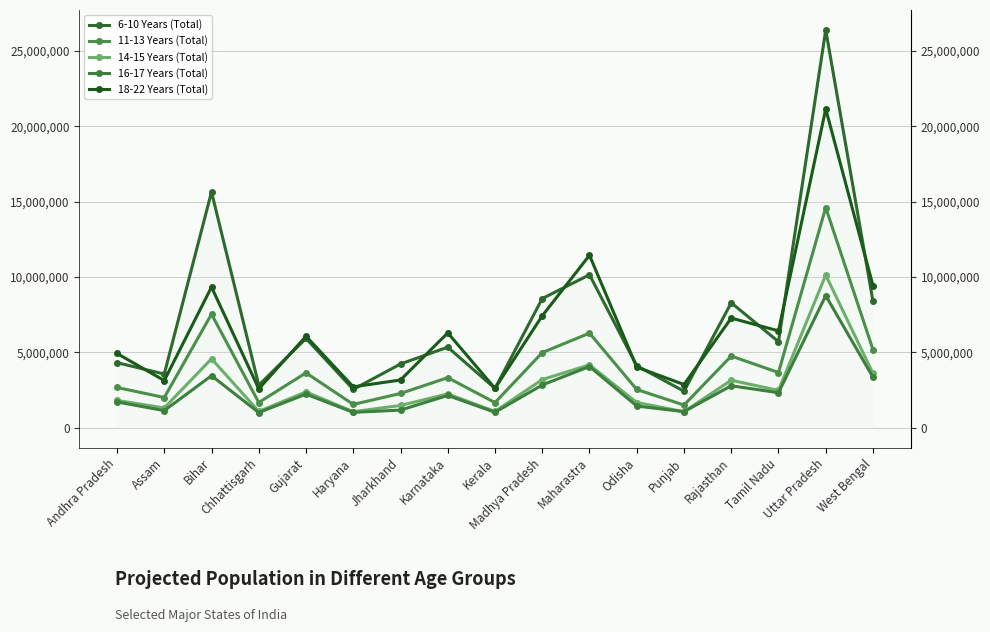

Where do 6-10 Years (Total) and 18-22 Years (Total) first cross each other?

Andhra Pradesh and Assam